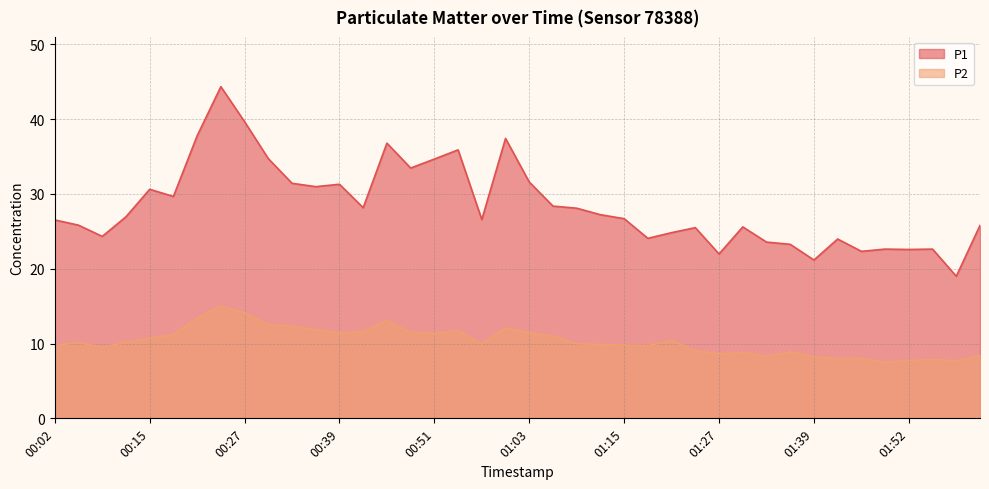

True or false: P2 has a value of 8.9 at 01:36.

True